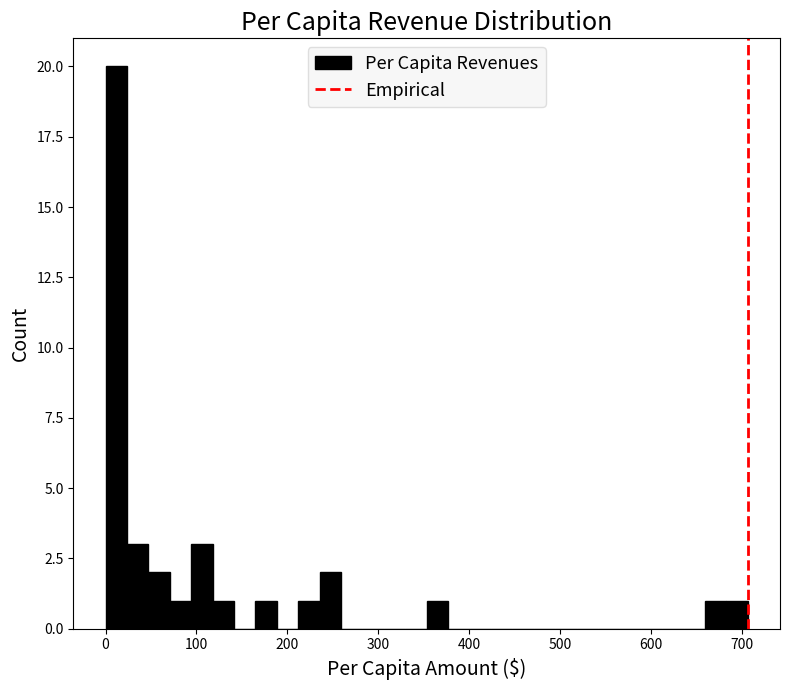

Around what value on the x-axis is the tallest bar? Give the approximate position of its centre, as read against the axis.

10